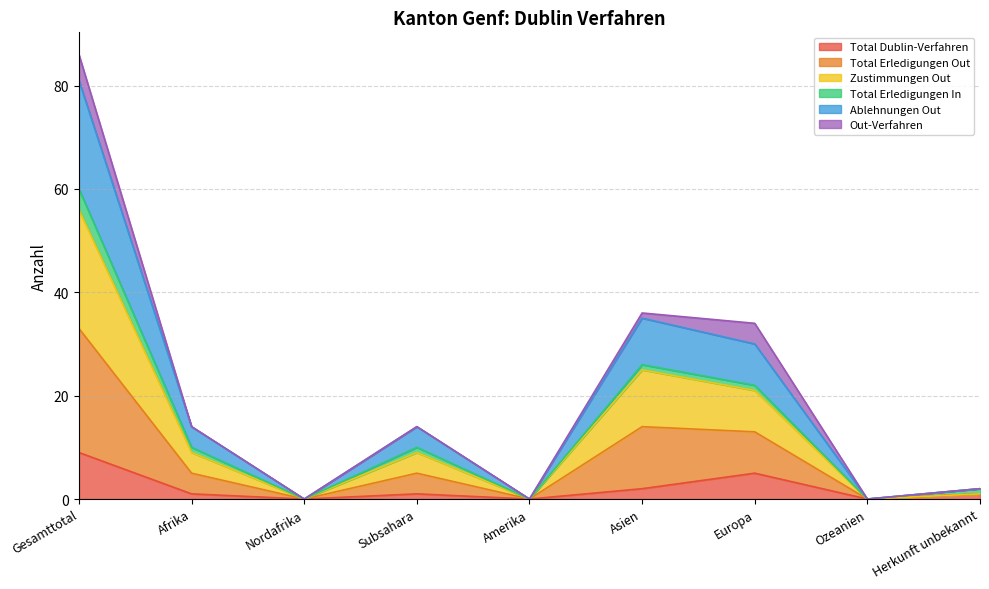

How many lines are shown in the chart?

6